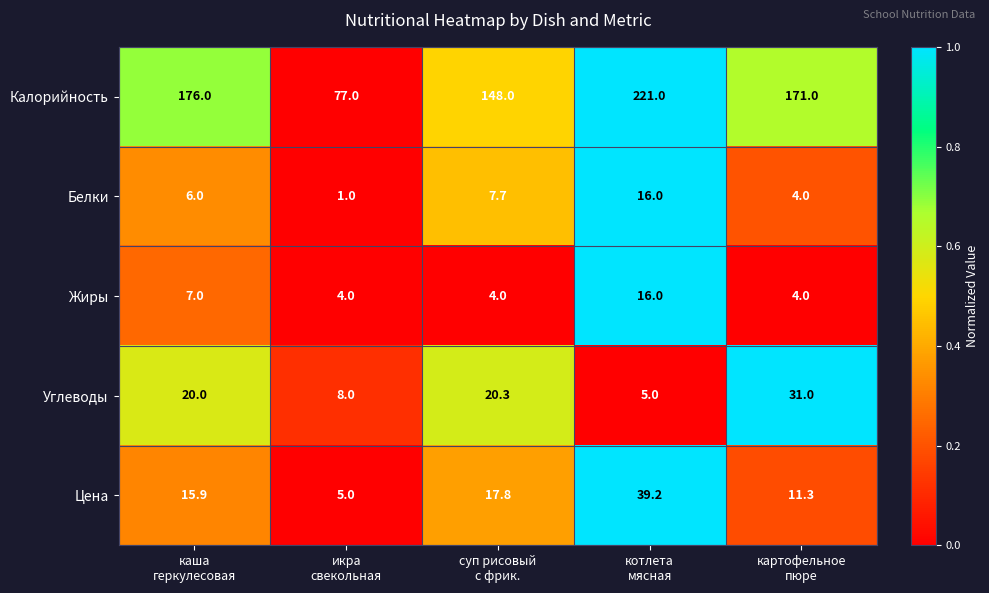

What is the difference between the second highest and minimum values in the Белки series?

6.7